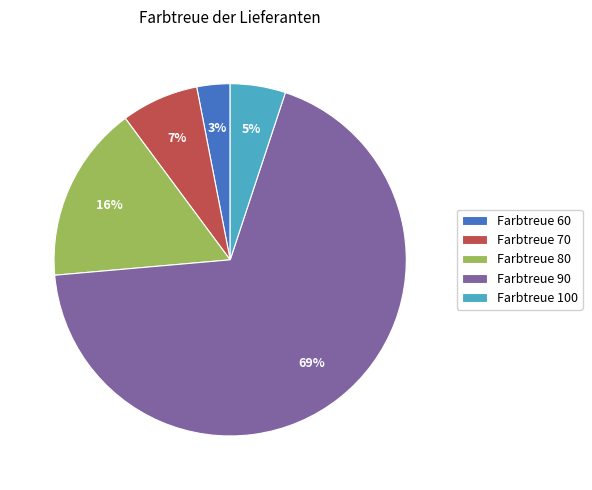

To the nearest percent, what is the combined percentage of Farbtreue 70 and Farbtreue 60?

10%